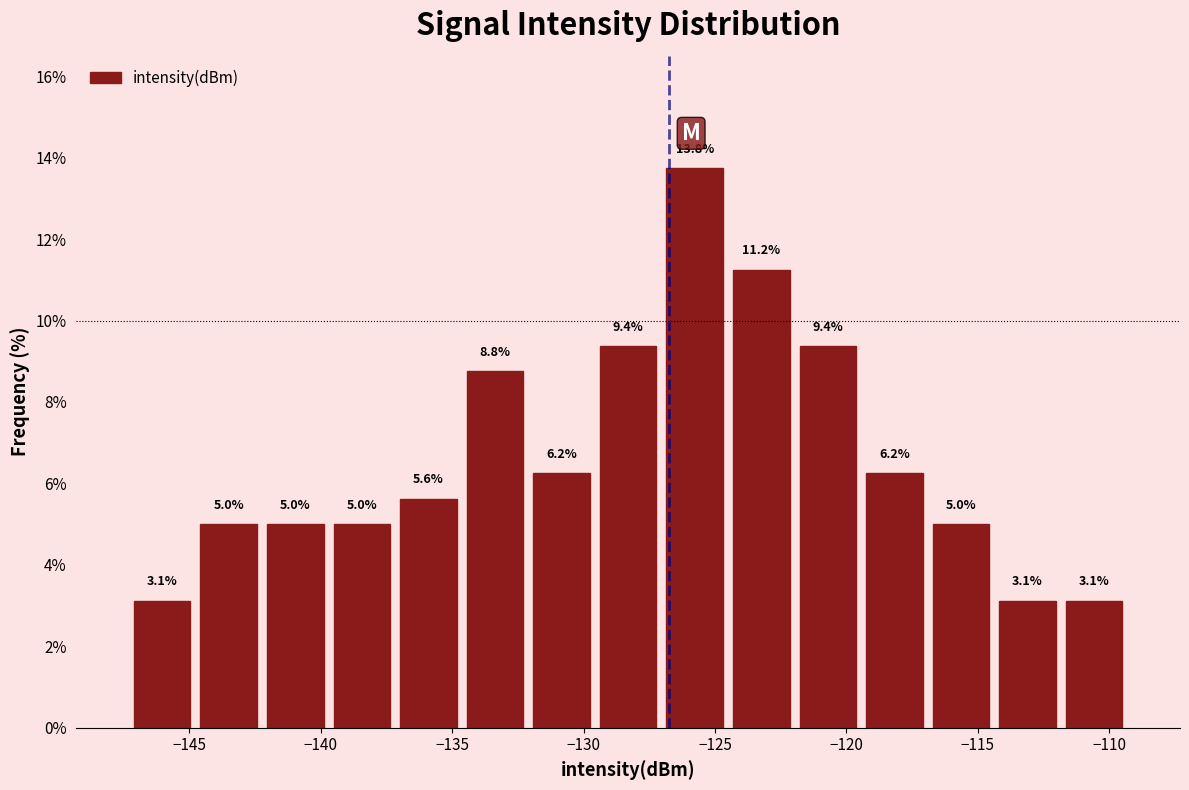

Reading left to right, transcribe this chart: for each bar, give the range it covers on the x-axis and its height. The bar edges are not printed on the chart, so give them approximately, as read against the axis.

-147.5 to -145.0: 3.1
-145.0 to -142.0: 5.0
-142.0 to -139.5: 5.0
-139.5 to -137.0: 5.0
-137.0 to -134.5: 5.6
-134.5 to -132.0: 8.8
-132.0 to -129.5: 6.2
-129.5 to -127.0: 9.4
-127.0 to -124.5: 13.8
-124.5 to -122.0: 11.2
-122.0 to -119.5: 9.4
-119.5 to -117.0: 6.2
-117.0 to -114.5: 5.0
-114.5 to -112.0: 3.1
-112.0 to -109.5: 3.1